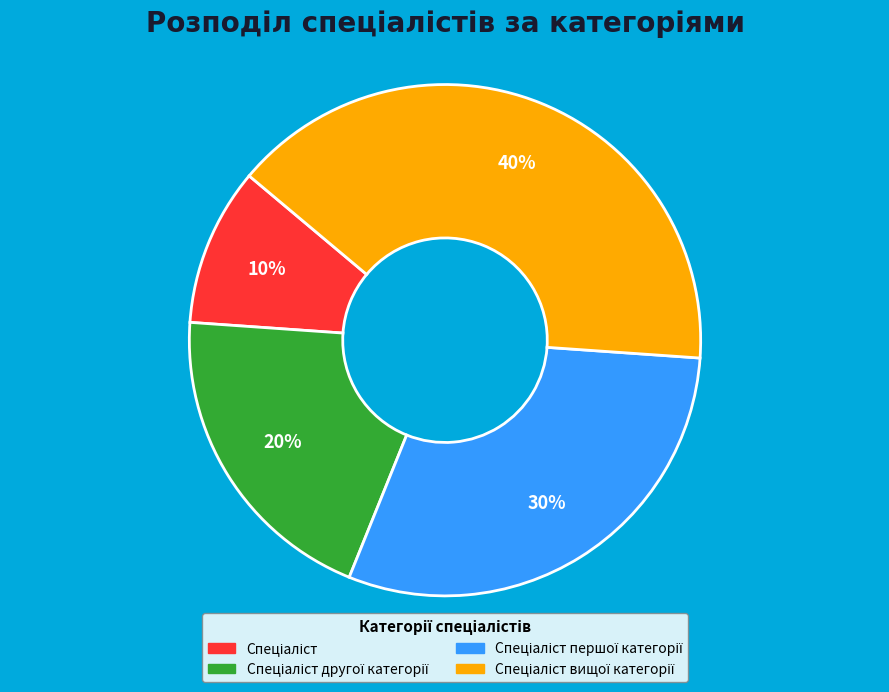

Is there a majority slice in this chart?

No